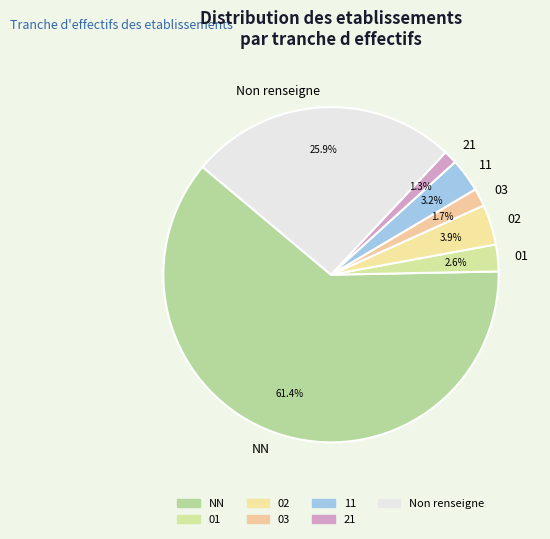

What portion of the pie excludes 21?

98.7%